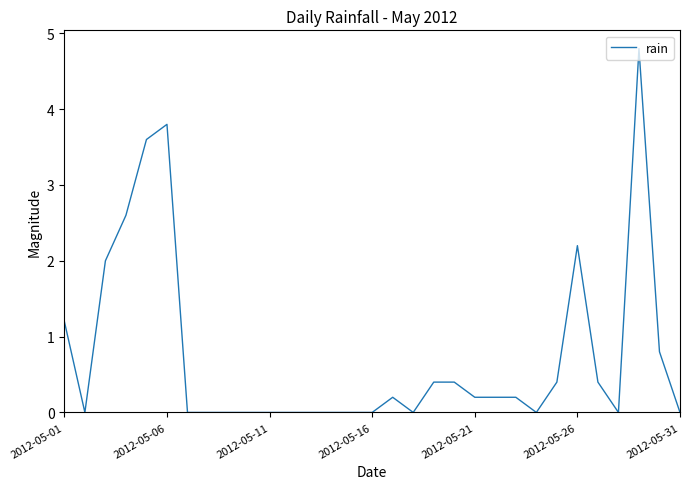

What is the difference between the maximum and minimum values?

4.8